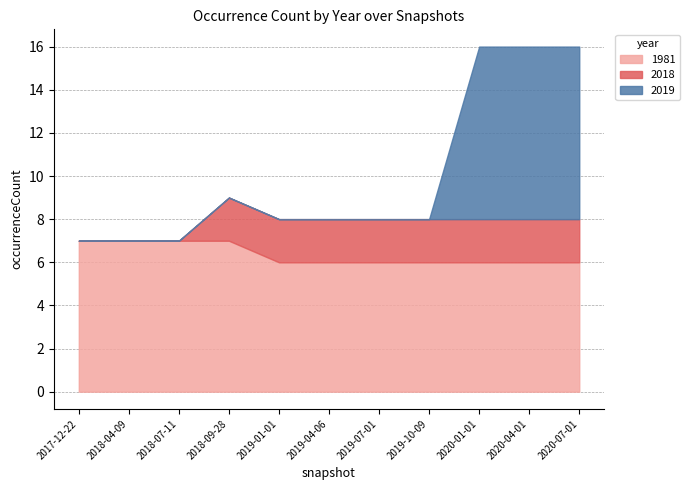

What is the total value across all series at 2017-12-22?

7